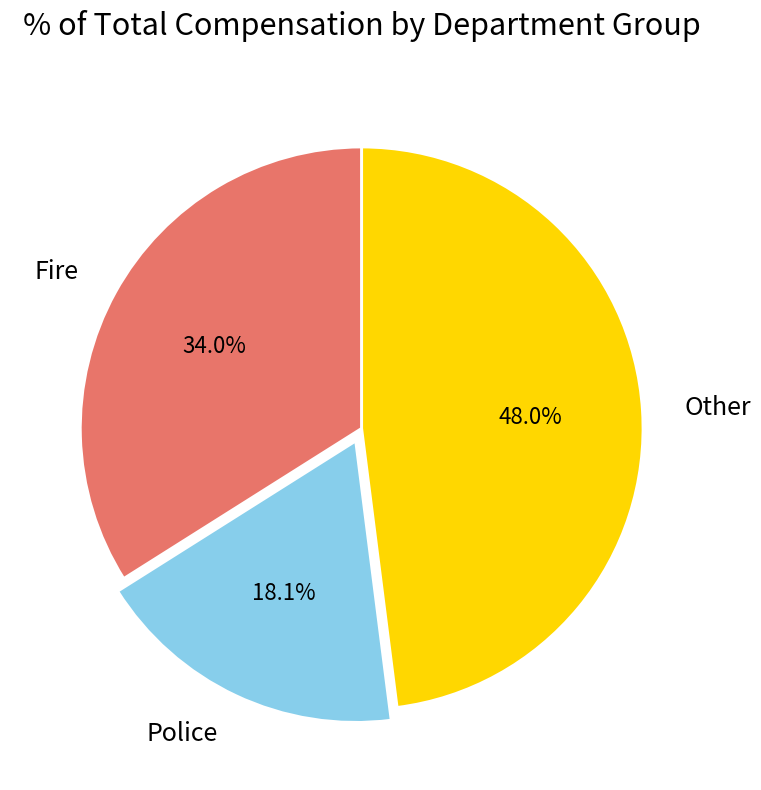

What is the smallest slice in the pie chart?

Police